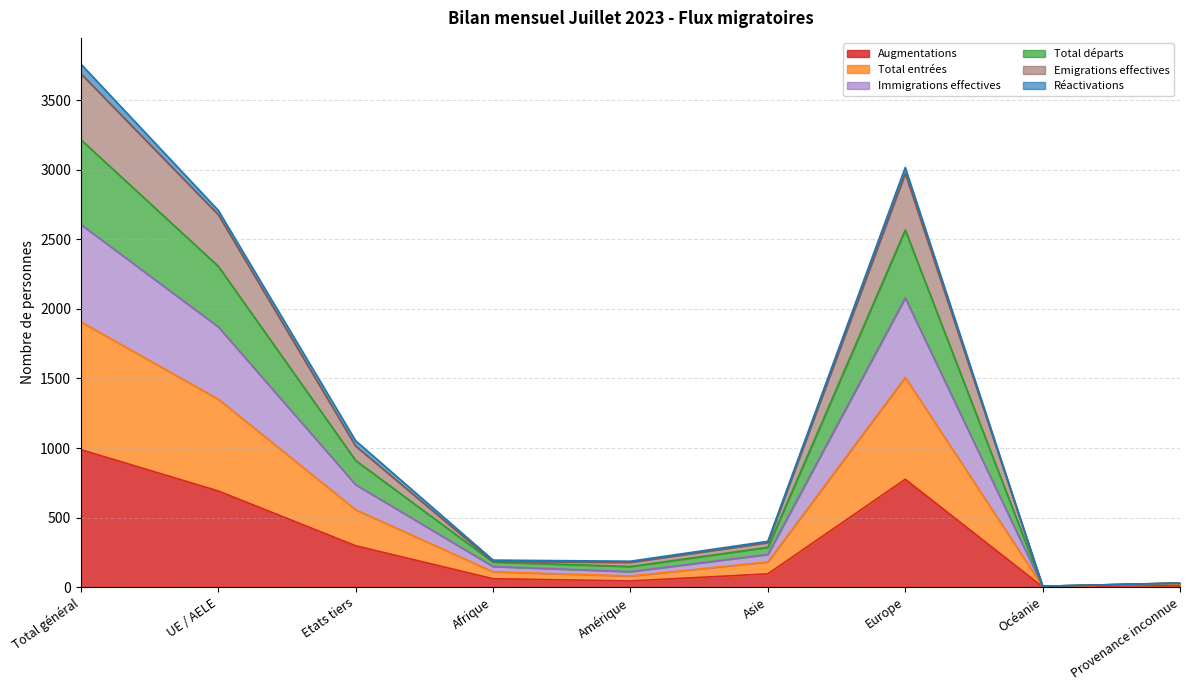

At which category does the chart reach its minimum across all series?

Océanie